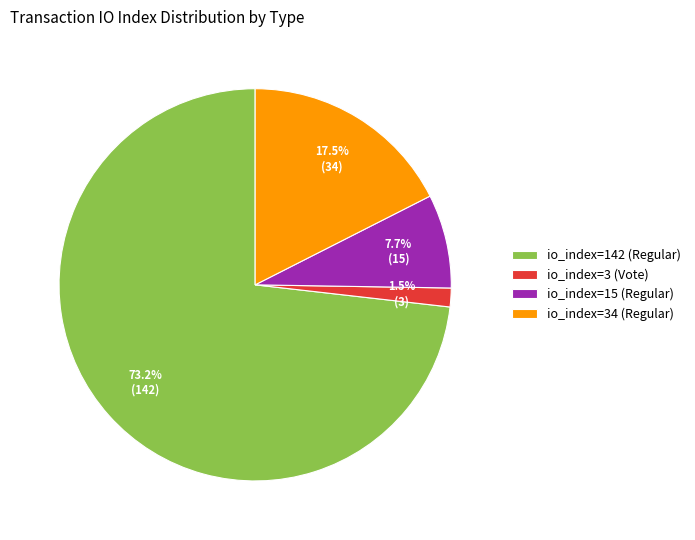

What percentage is NOT represented by io_index=15 (Regular)?

92.3%